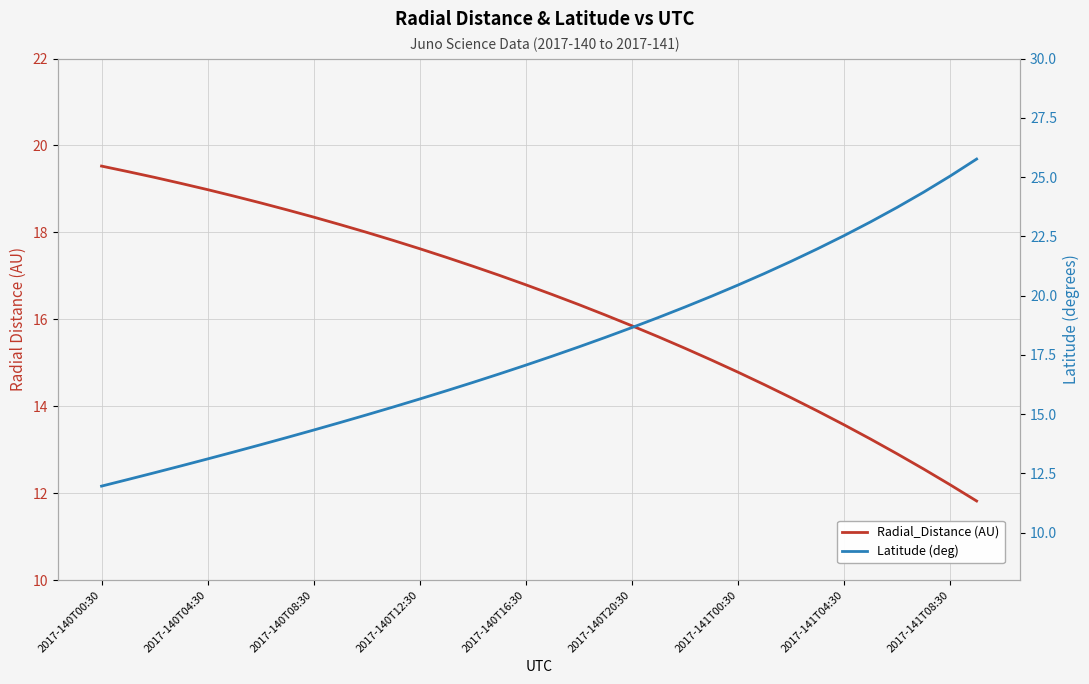

Between 2017-140T00:30 and 2017-140T12:30, which series saw the biggest shift?

Latitude (deg)